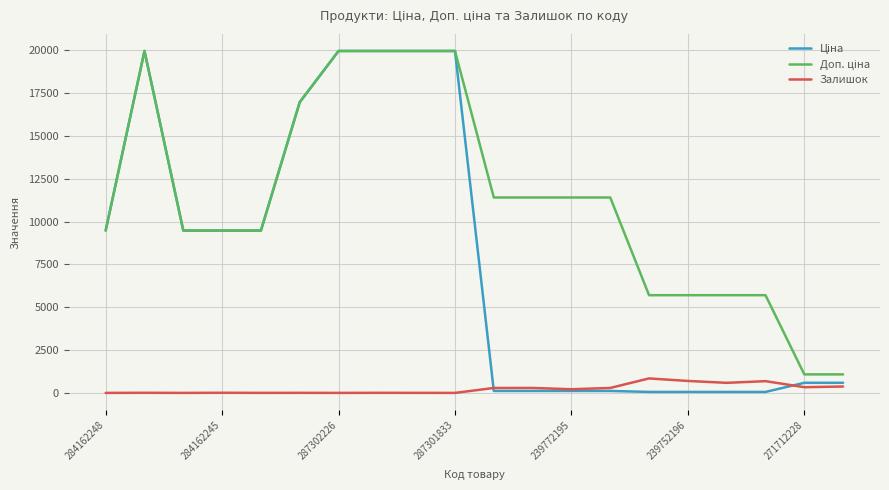

Does the chart display data point markers on the line(s)?

No